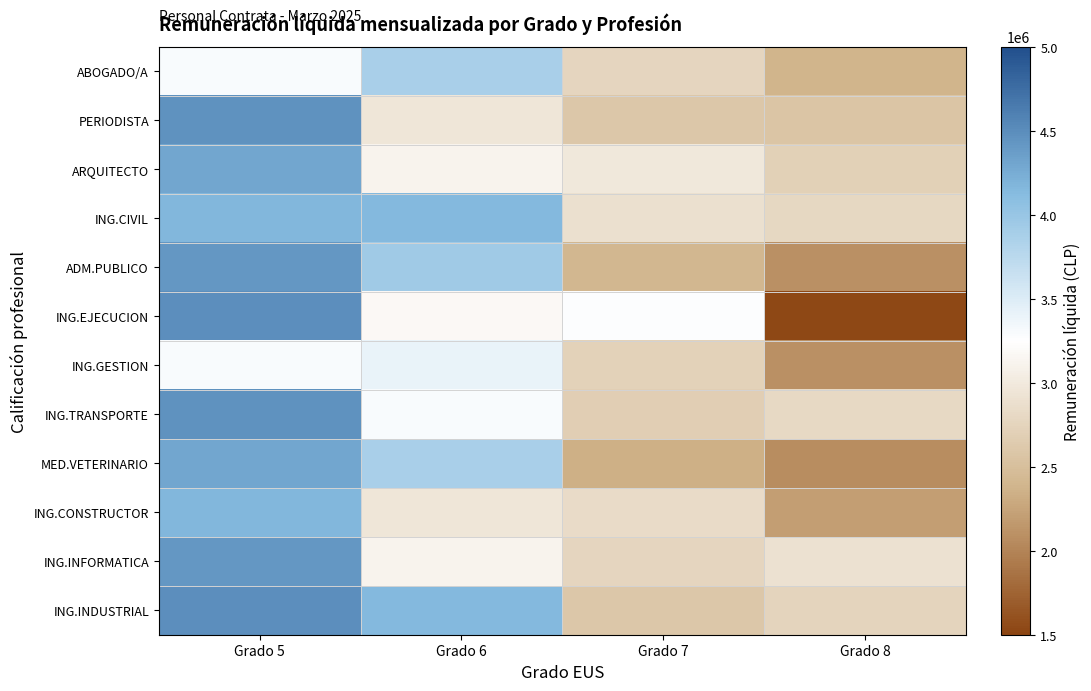

What is the difference between the highest and lowest values at Grado 6?

1194408